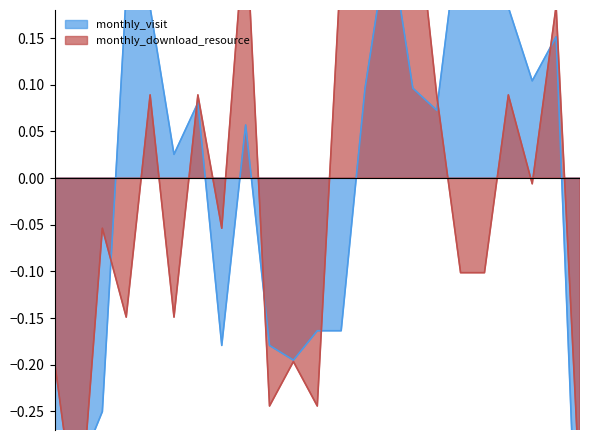

What is the maximum value for monthly_visit?

0.5